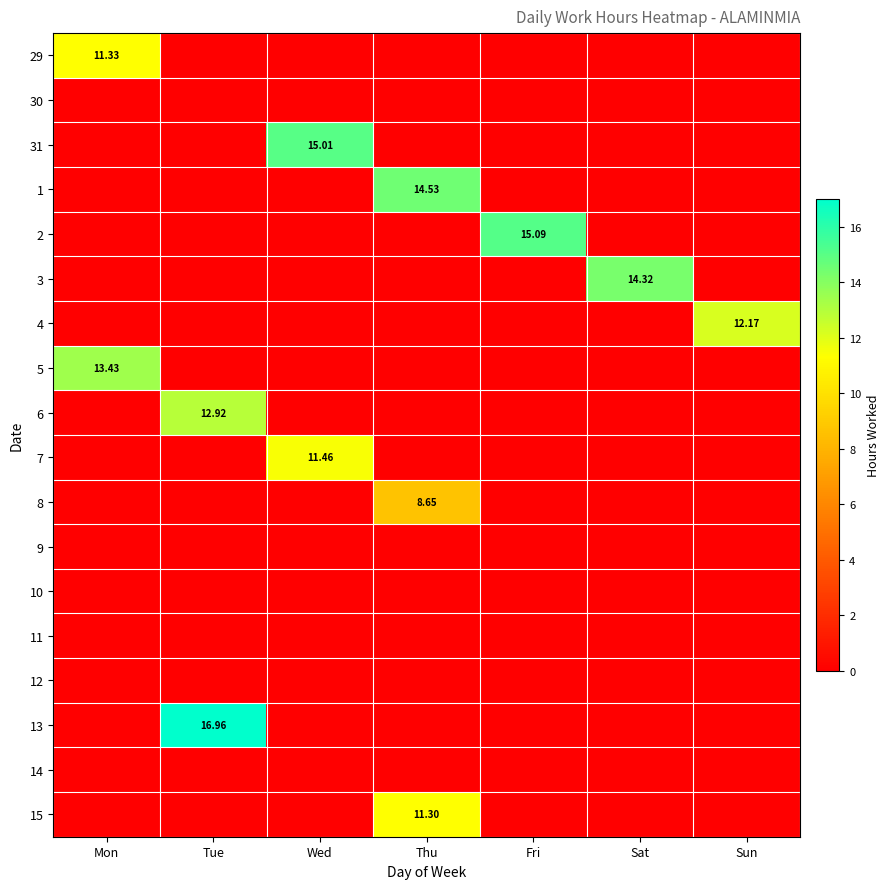

List the series in order of their peak value, highest first.

13, 2, 31, 1, 3, 5, 6, 4, 7, 29, 15, 8, 30, 9, 10, 11, 12, 14